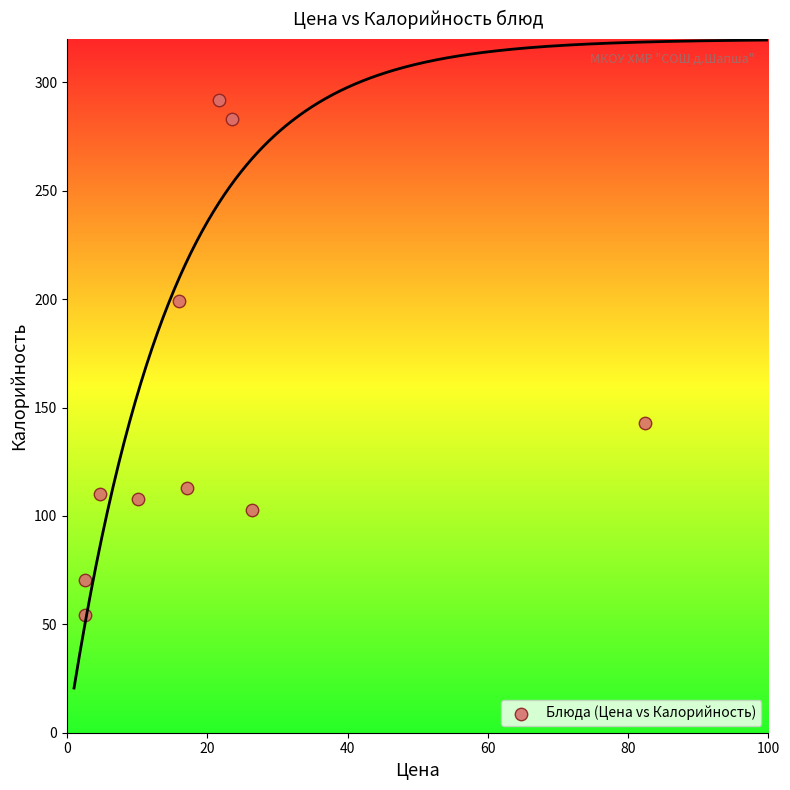

What is the range of Y values (max minus min)?

237.7